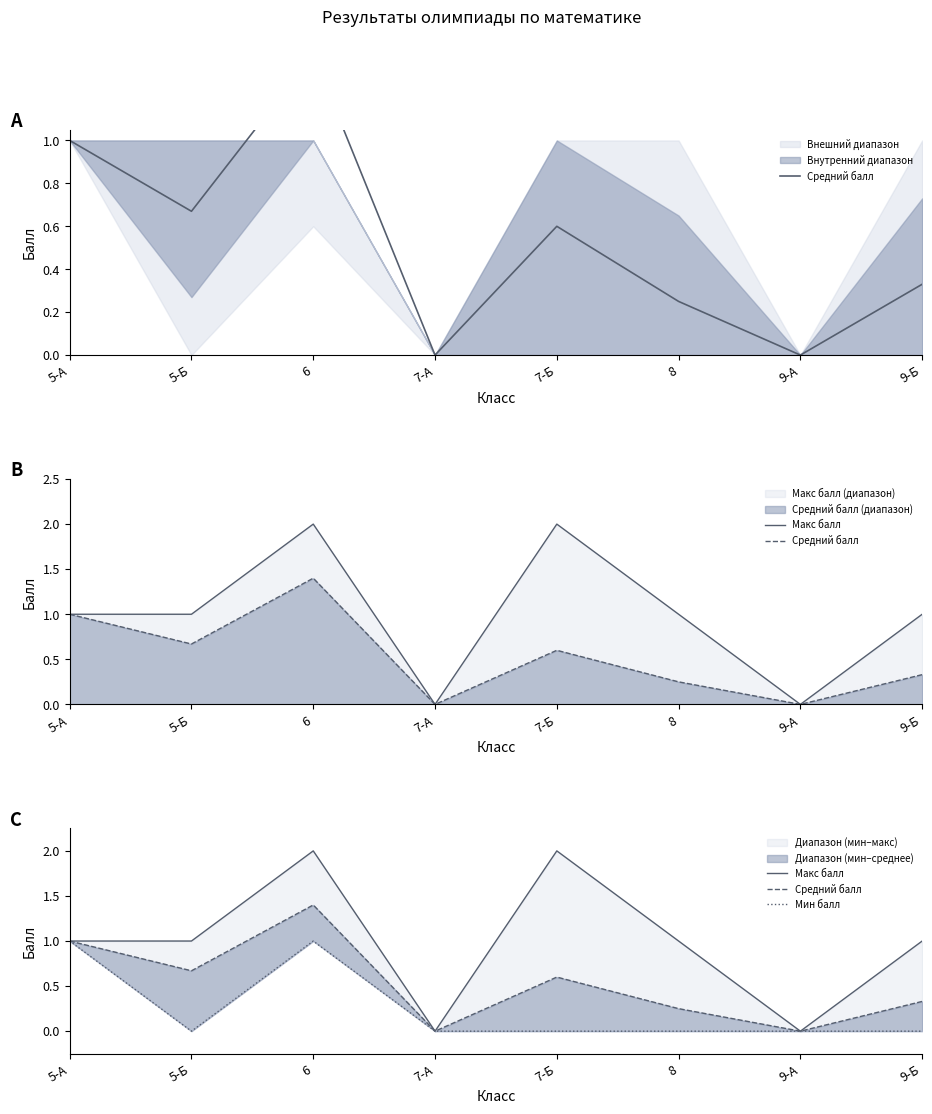

Which series changed the most between 5-А and 7-Б?

Макс балл